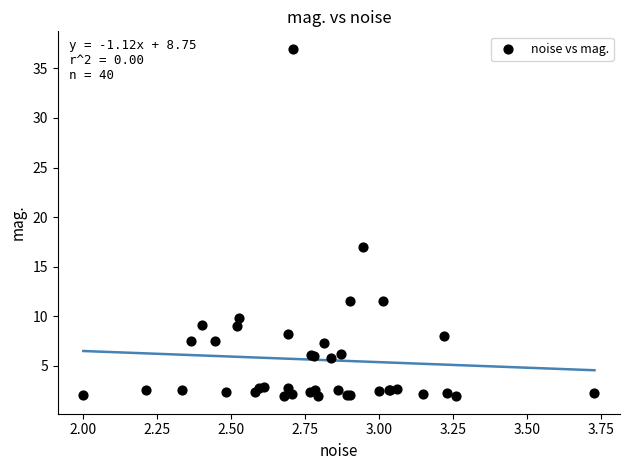

What Y value in the scatter plot is closest to 19?

17.0